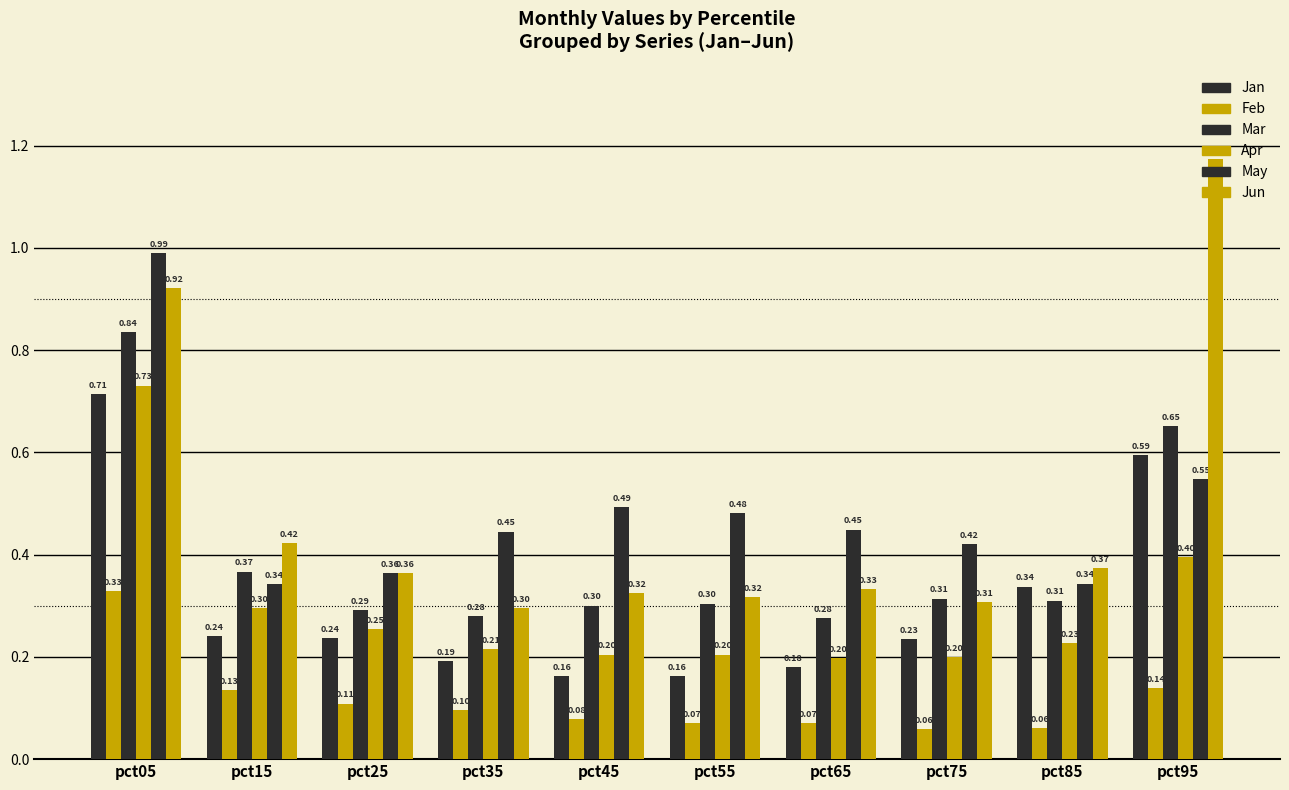

What value does the Jun series have at pct95?

1.2